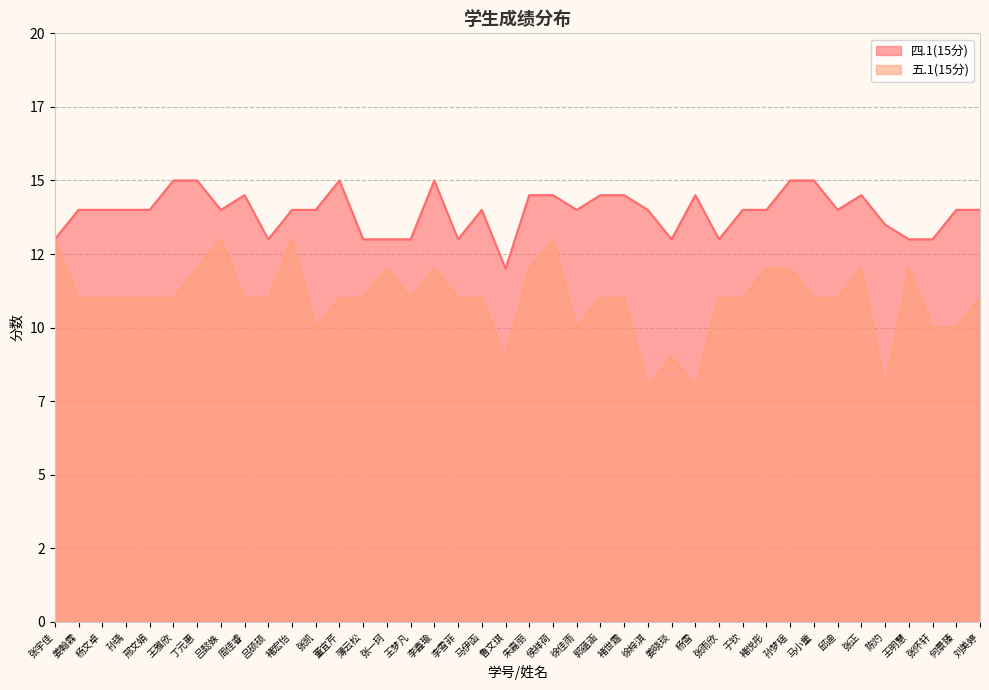

Reading left to right, extract all data points from this chart.

四.1(15分): 张宇佳=13.0	姜翰霖=14.0	杨文卓=14.0	孙瑀=14.0	邢文娟=14.0	王雅欣=15.0	丁元惠=15.0	吕懿姝=14.0	周佳睿=14.5	吕硕硕=13.0	褚宏怡=14.0	张凯=14.0	董宜芹=15.0	薄云松=13.0	张一珂=13.0	王梦凡=13.0	李鑫瑜=15.0	李雪菲=13.0	马伊函=14.0	鲁文琪=12.0	朱嘉丽=14.5	侯祥荷=14.5	徐佳雨=14.0	郭蕴涵=14.5	褚世霜=14.5	徐梓淇=14.0	姜晓琰=13.0	杨雪=14.5	张雨欣=13.0	于钦=14.0	褚悦彤=14.0	孙梦瑶=15.0	马小童=15.0	邱迪=14.0	张正=14.5	陈灼=13.5	王明慧=13.0	张怀轩=13.0	何景臻=14.0	刘美婷=14.0
五.1(15分): 张宇佳=13.0	姜翰霖=11.0	杨文卓=11.0	孙瑀=11.0	邢文娟=11.0	王雅欣=11.0	丁元惠=12.0	吕懿姝=13.0	周佳睿=11.0	吕硕硕=11.0	褚宏怡=13.0	张凯=10.0	董宜芹=11.0	薄云松=11.0	张一珂=12.0	王梦凡=11.0	李鑫瑜=12.0	李雪菲=11.0	马伊函=11.0	鲁文琪=9.0	朱嘉丽=12.0	侯祥荷=13.0	徐佳雨=10.0	郭蕴涵=11.0	褚世霜=11.0	徐梓淇=8.0	姜晓琰=9.0	杨雪=8.0	张雨欣=11.0	于钦=11.0	褚悦彤=12.0	孙梦瑶=12.0	马小童=11.0	邱迪=11.0	张正=12.0	陈灼=8.0	王明慧=12.0	张怀轩=10.0	何景臻=10.0	刘美婷=11.0